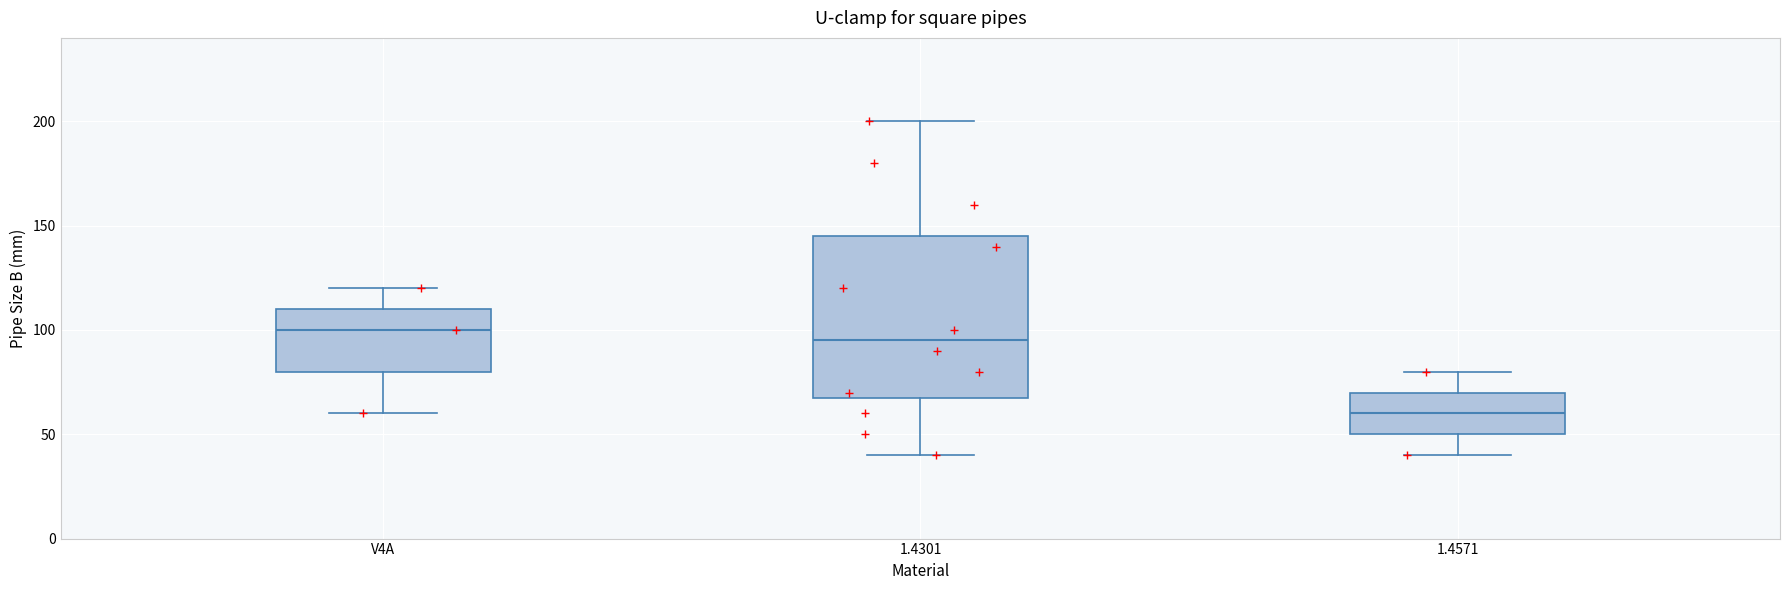

Where does the median line of the box for 1.4571 sit on the y-axis? The values are not printed on the chart, so give them approximately, as read against the axis.

60